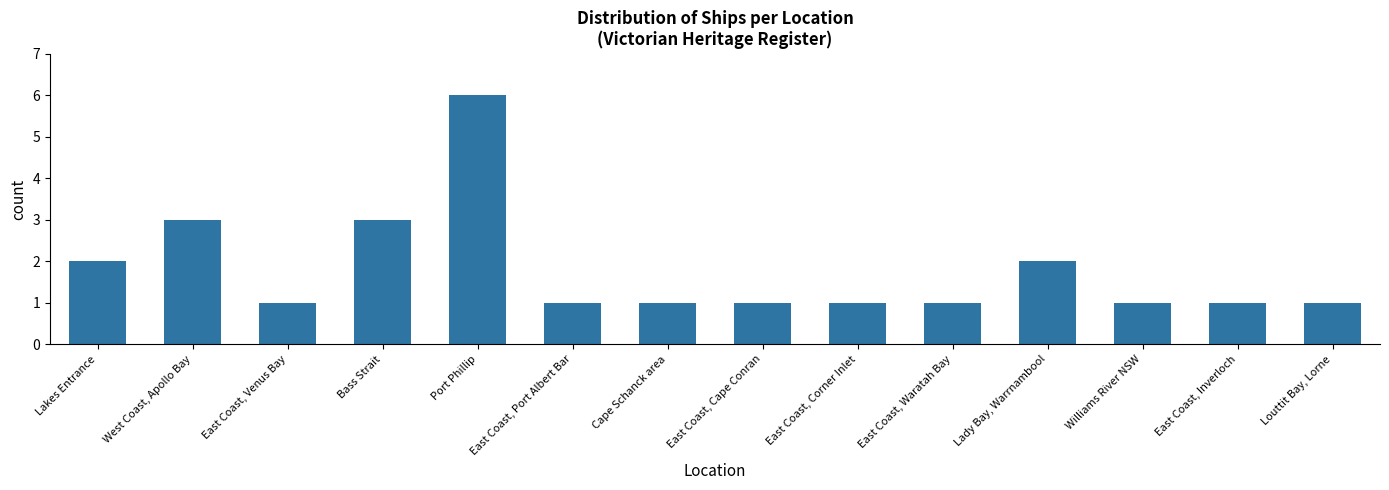

How many bars are there in total?

14